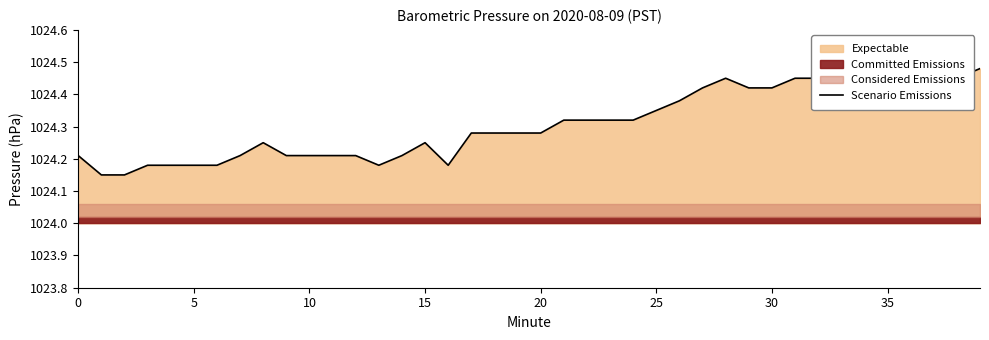

What is the label of the 34th point from the left?

33